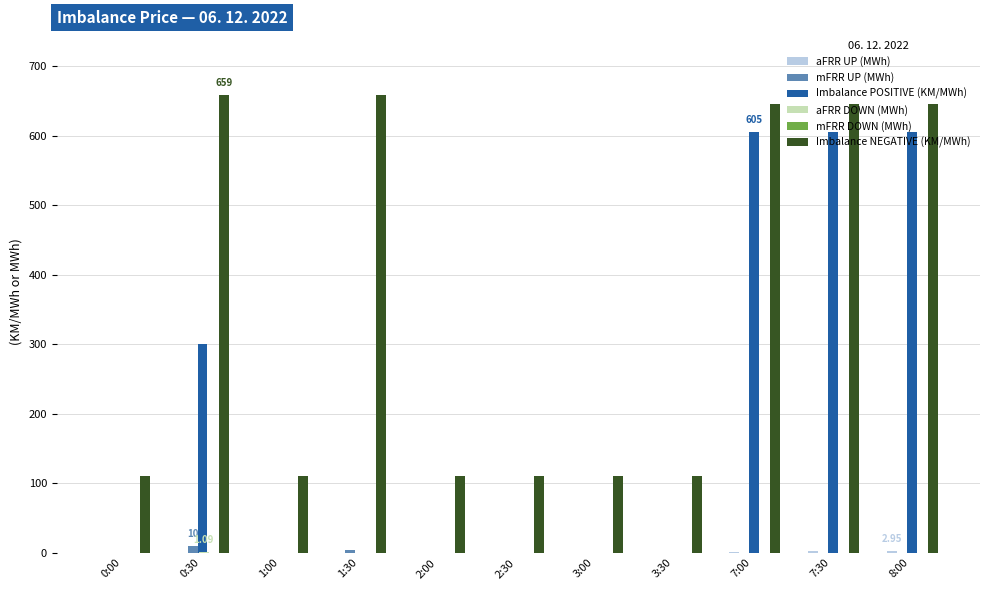

What is the total value across all series at 3:00?

109.9